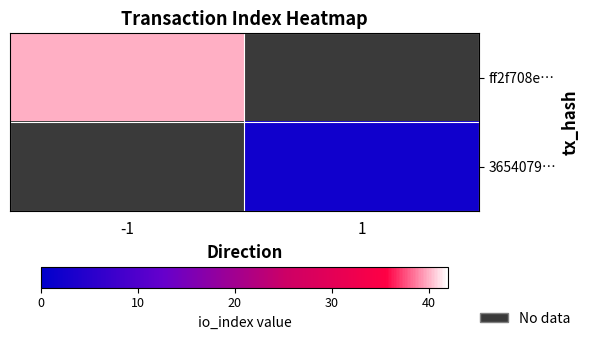

What is the minimum value shown in the chart?

2.0